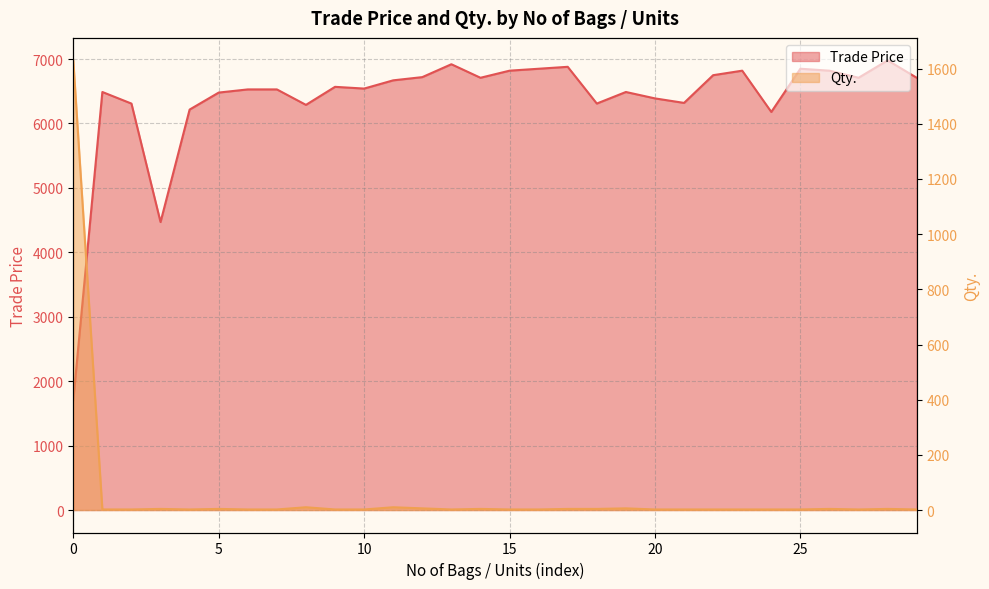

The value of Qty. at 1 is 2.0. True or false?

True